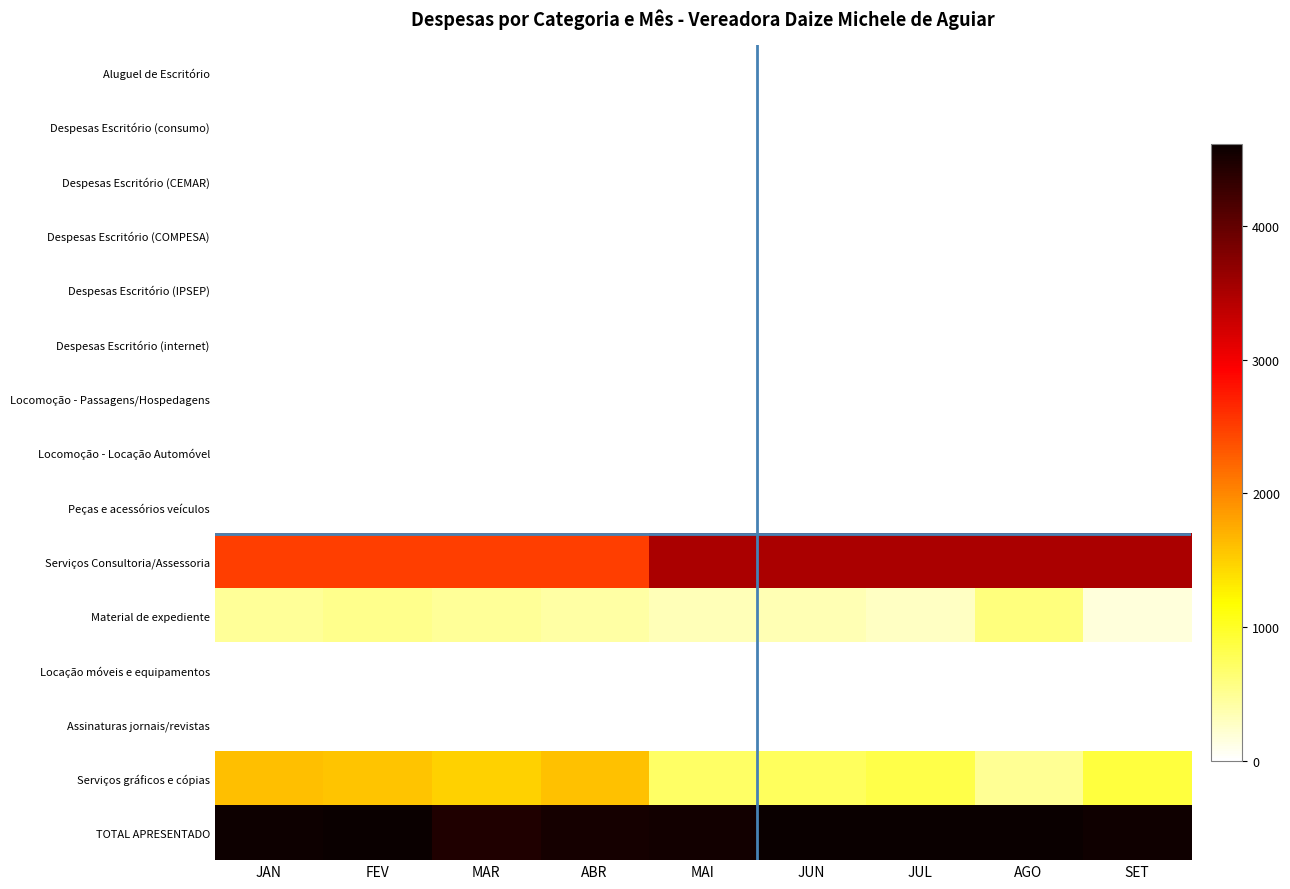

At how many categories does at least one series exceed 569?

9